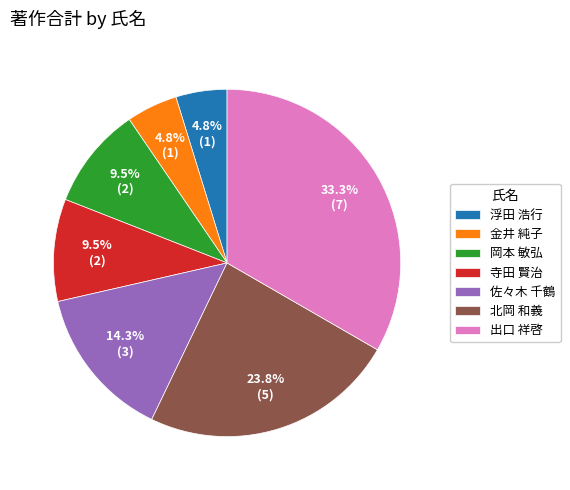

Is there a majority slice in this chart?

No